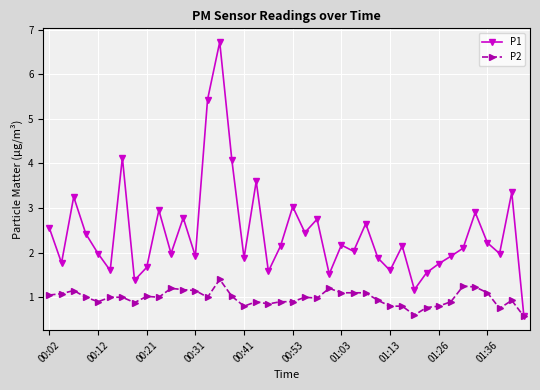

At how many categories does at least one series exceed 0?

40